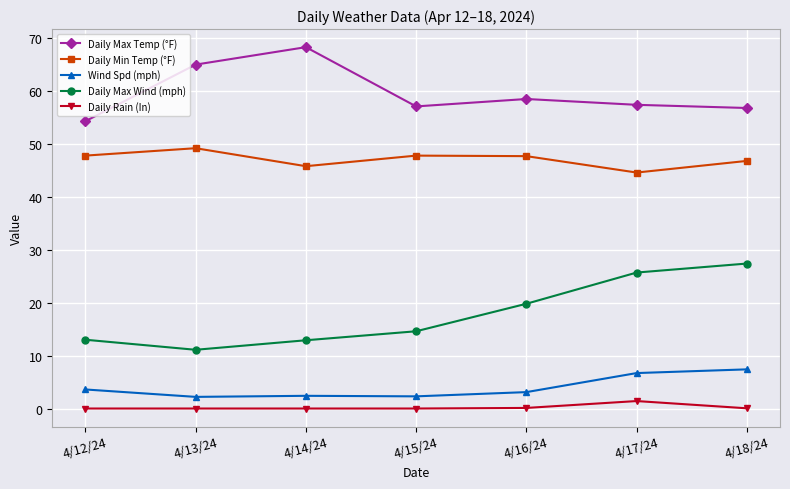

At how many categories does at least one series exceed 22?

7